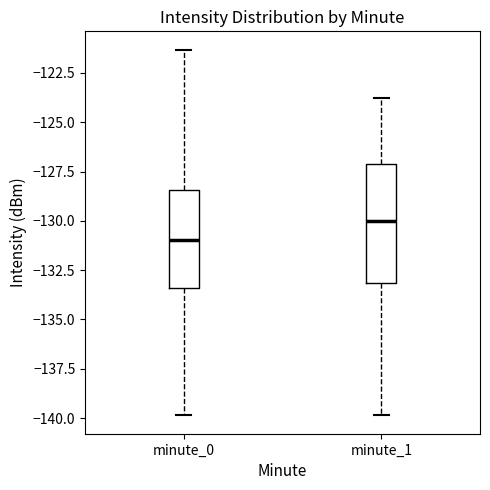

Reading left to right, transcribe this box plot: for each box, give where its median line is, the range the box spans, and where its two whiskers end, as read against the y-axis. The values are not printed on the chart, so give them approximately, as read against the axis.

minute_0: median -131.0, box -133.5 to -128.5, whiskers -140.0 to -121.5
minute_1: median -130.0, box -133.0 to -127.0, whiskers -140.0 to -124.0